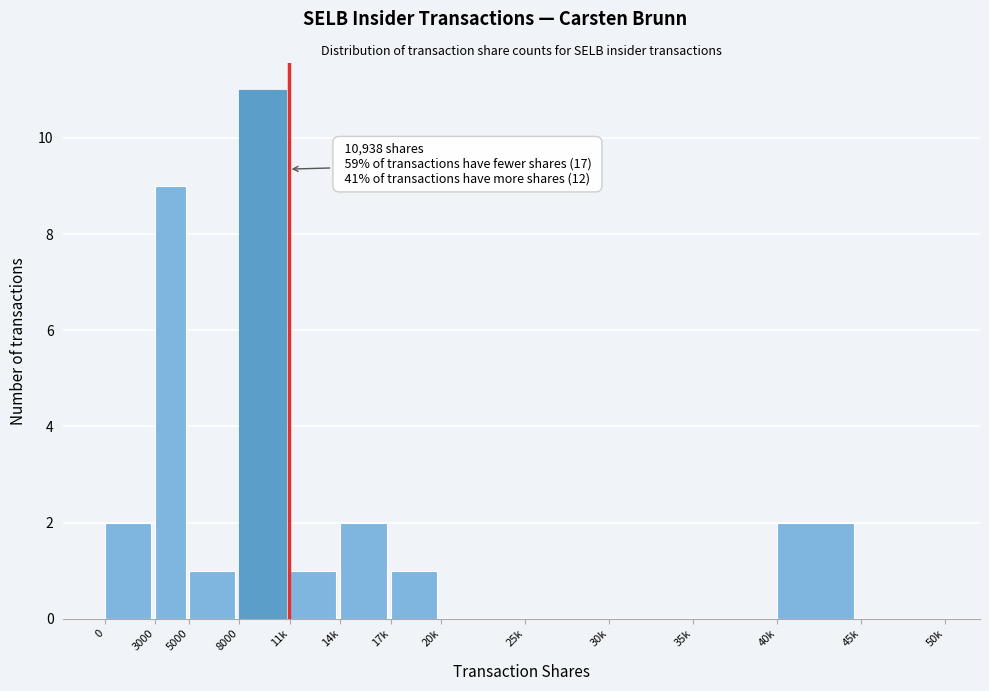

Reading right to left, extract all data points from this chart.

45k=0	40k=2	35k=0	30k=0	25k=0	20k=0	17k=1	14k=2	11k=1	8000=11	5000=1	3000=9	0=2